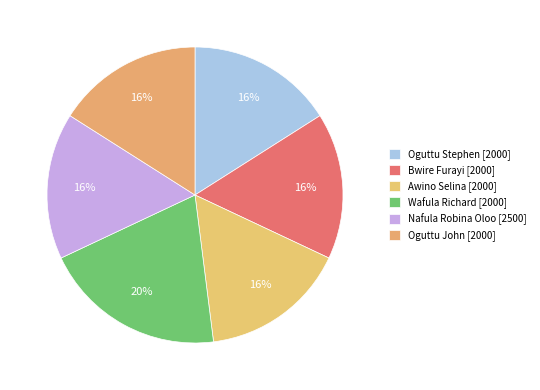

To the nearest percent, what is the combined percentage of Wafula Richard [2000] and Bwire Furayi [2000]?

36%